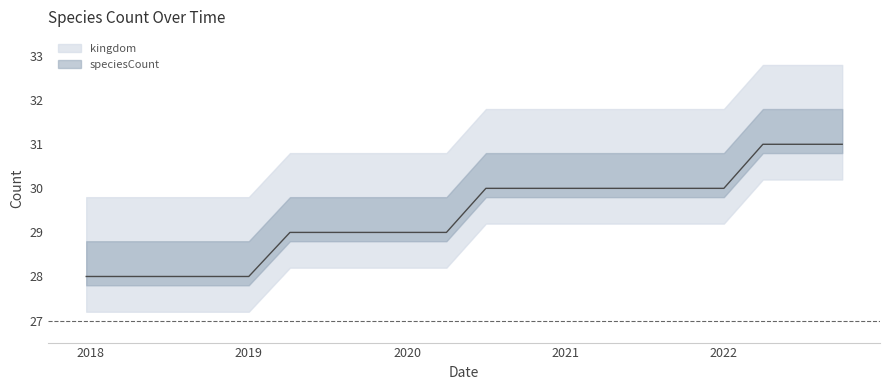

What is the label of the 14th point from the right?

2019-07-01